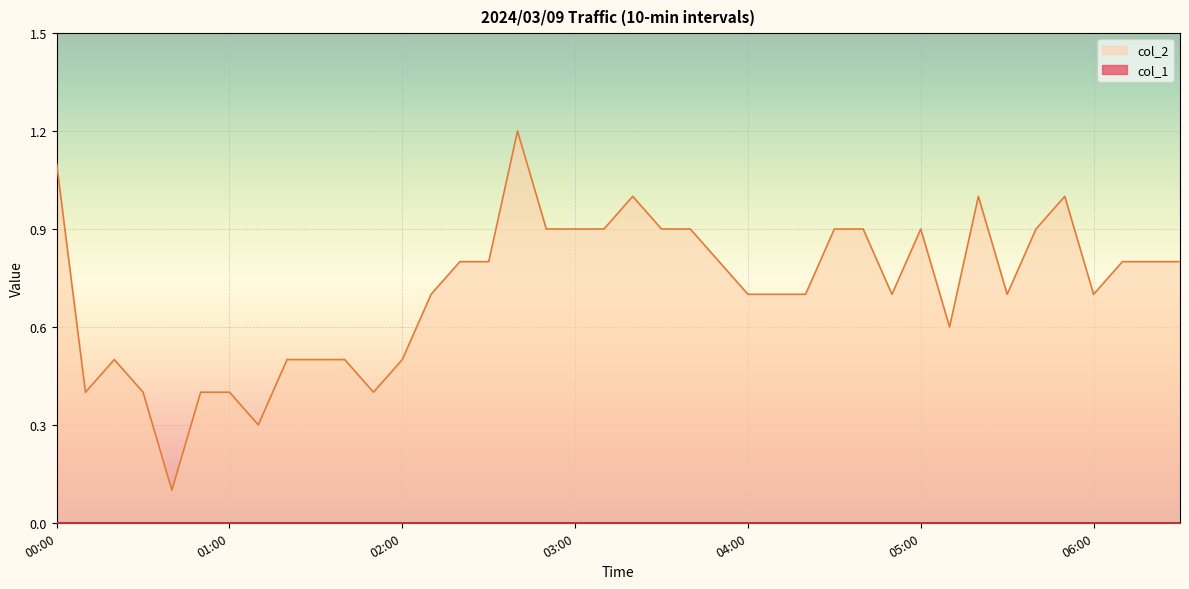

What is the value of the 39th point from the left?

0.8